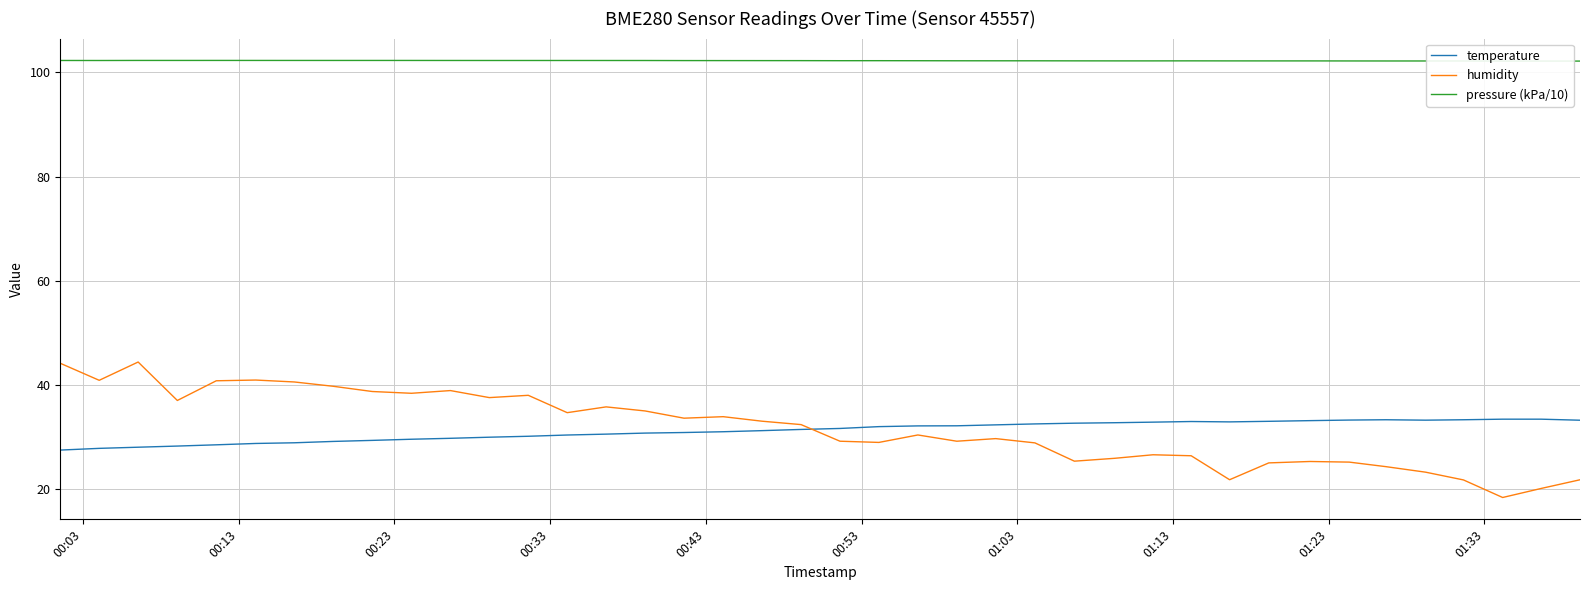

What is the difference between the maximum and minimum values in the temperature series?

5.9